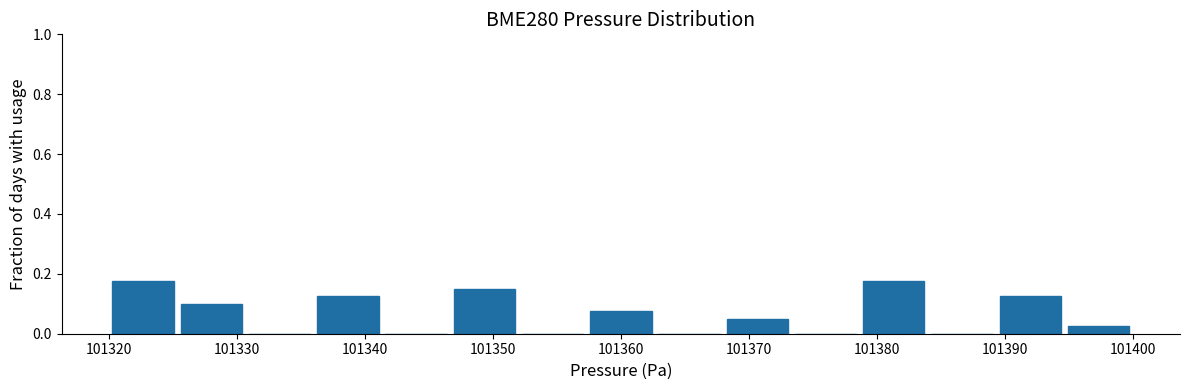

What is the height of the bar covering 101379 to 101384 on the x-axis? Neither the bar edges nor the heights are printed on the chart, so give them approximately, as read against the axes.

0.18